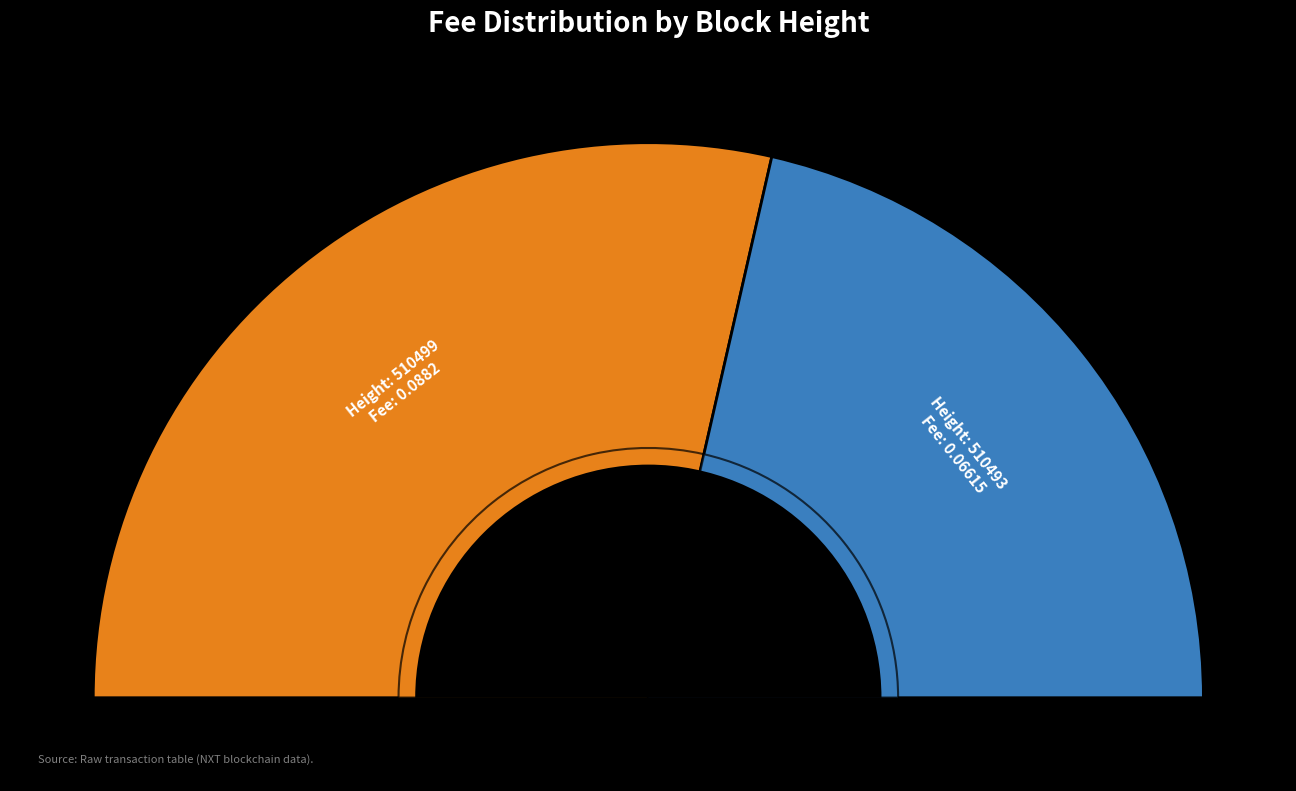

Count the number of slices in the pie.

2